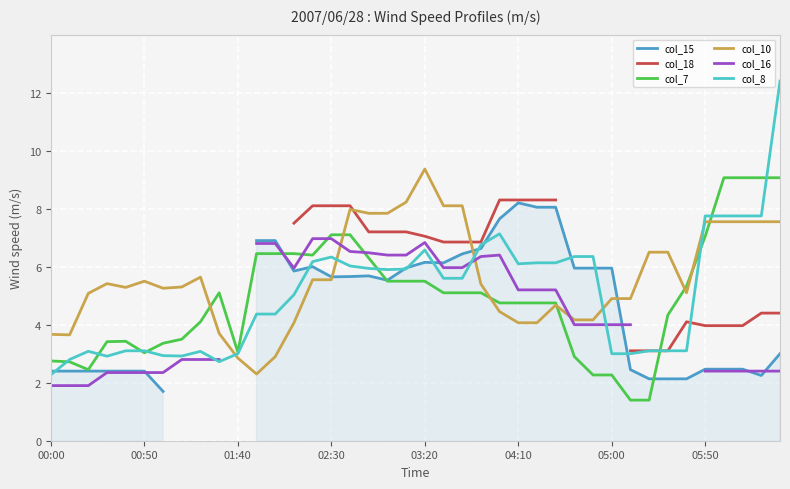

What is the minimum value for col_7?

1.4